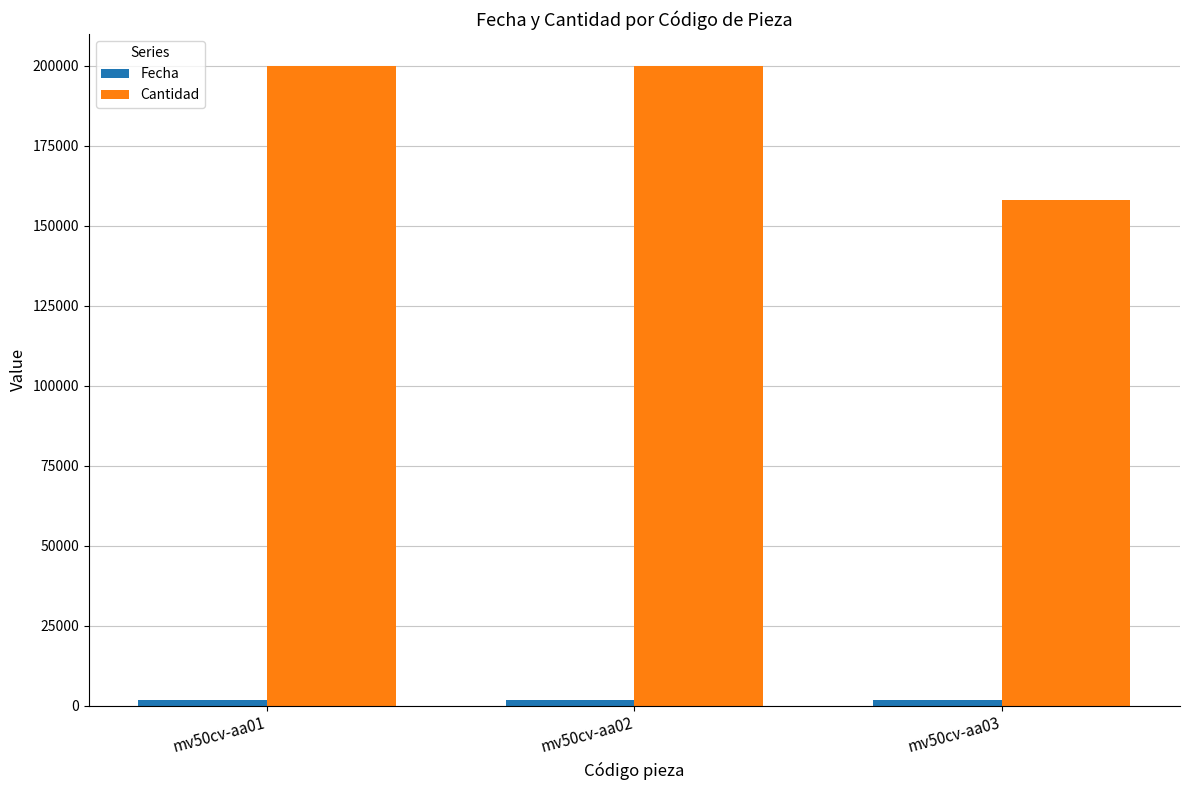

What is the maximum value shown in the chart?

200000